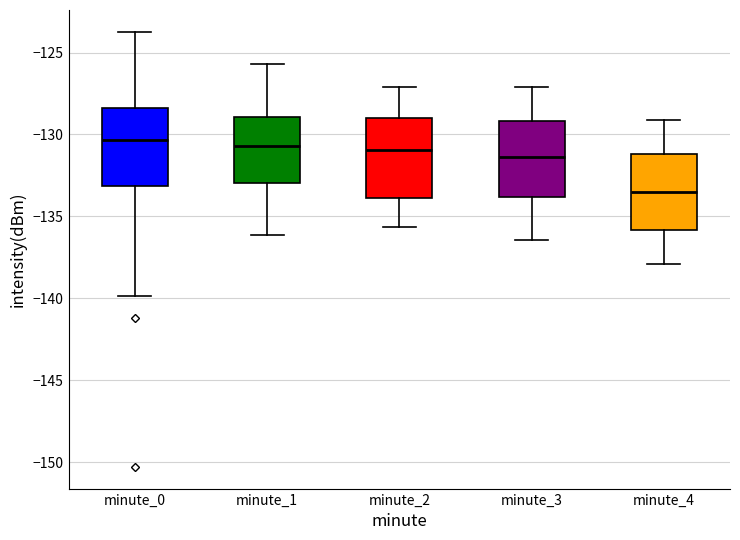

Reading left to right, read every box against the y-axis: the position of its median line, the range the box covers, and the ends of its whiskers. The values are not printed on the chart, so give them approximately, as read against the axis.

minute_0: median -130.5, box -133.0 to -128.5, whiskers -140.0 to -123.5
minute_1: median -130.5, box -133.0 to -129.0, whiskers -136.0 to -125.5
minute_2: median -131.0, box -134.0 to -129.0, whiskers -135.5 to -127.0
minute_3: median -131.5, box -134.0 to -129.0, whiskers -136.5 to -127.0
minute_4: median -133.5, box -136.0 to -131.0, whiskers -138.0 to -129.0